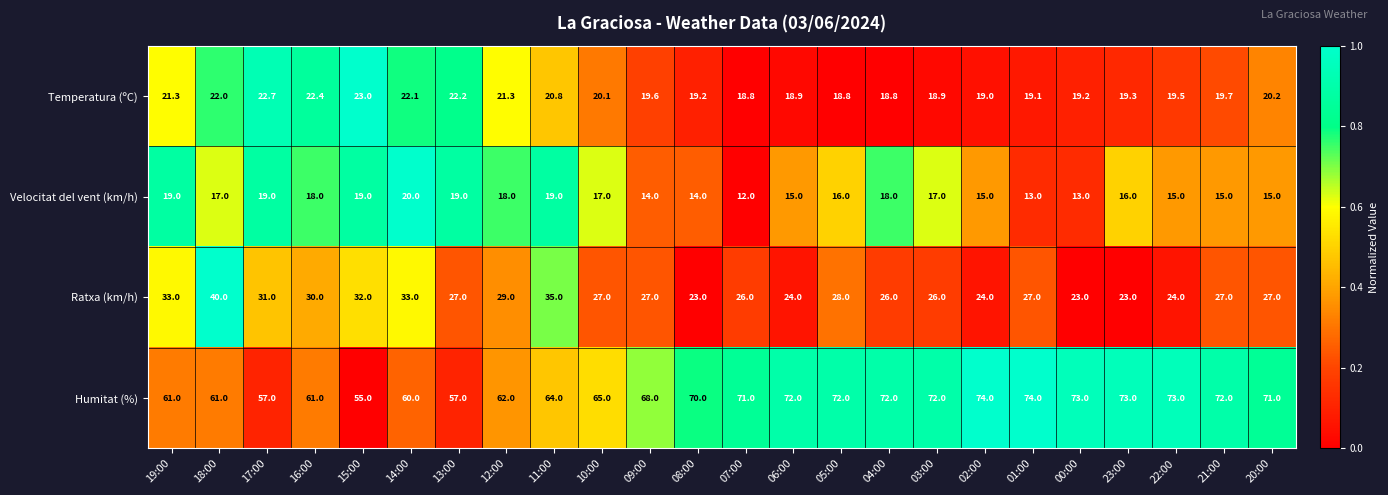

Is it true that Humitat (%) equals 42.0 at 00:00?

False